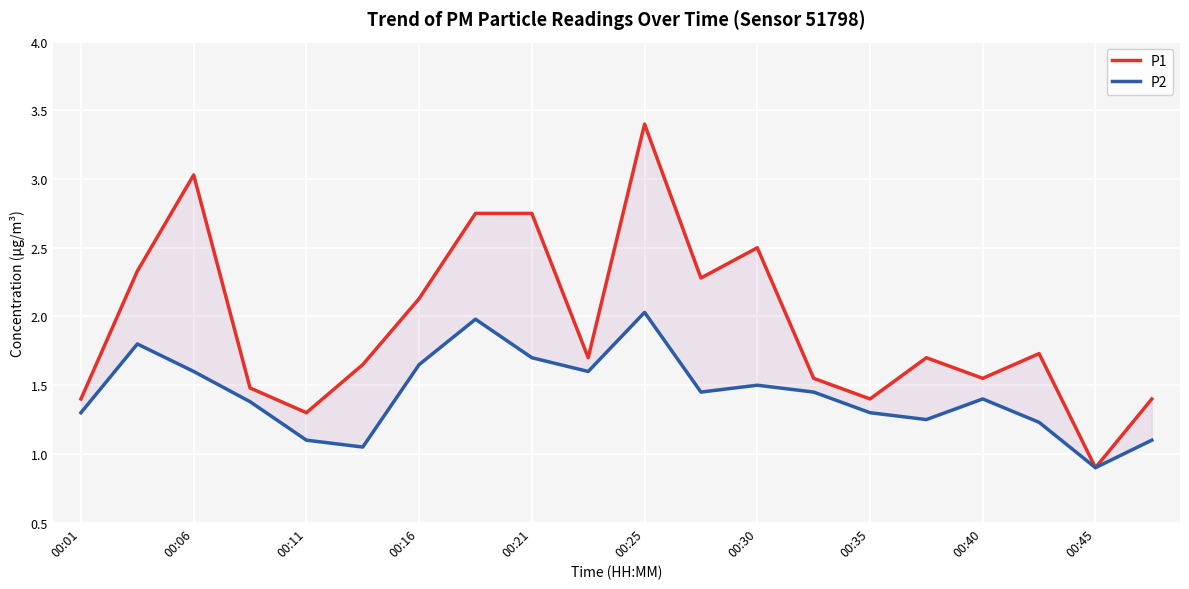

What is the sum of all P2 values?

28.8